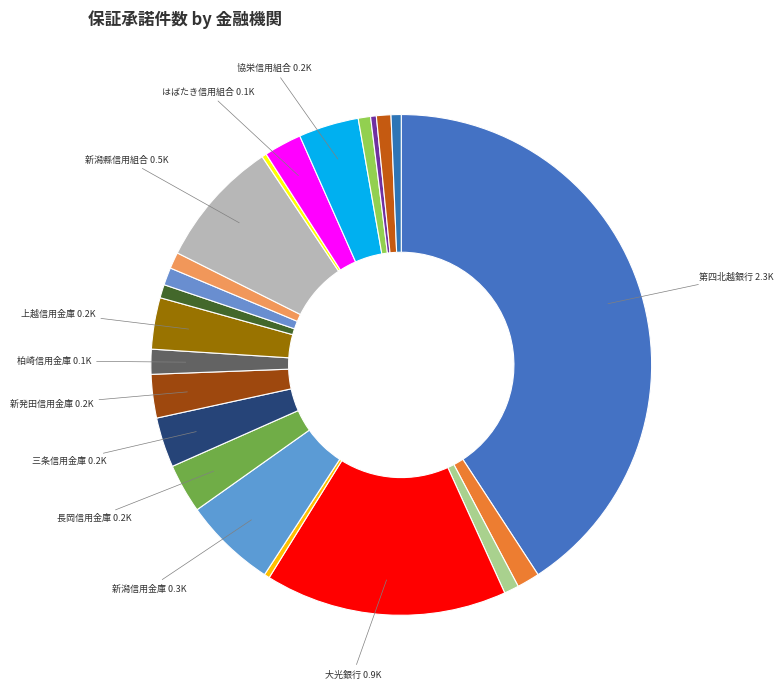

Count the number of slices in the pie.

22